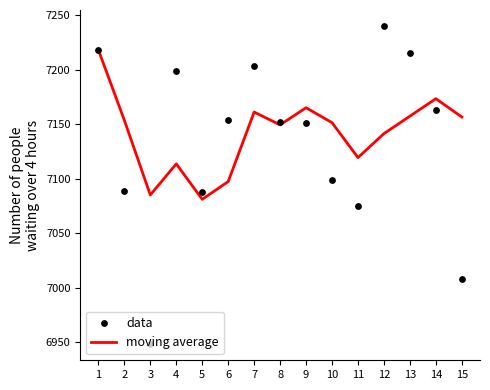

Which series has the widest spread of Y values?

data